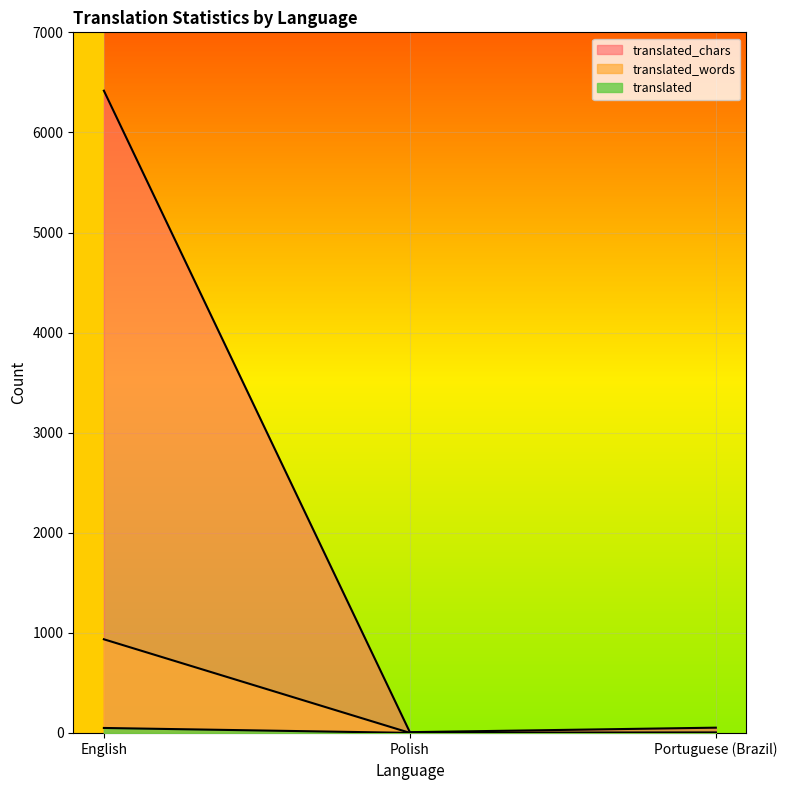

What is the label of the 1st point from the right?

Portuguese (Brazil)